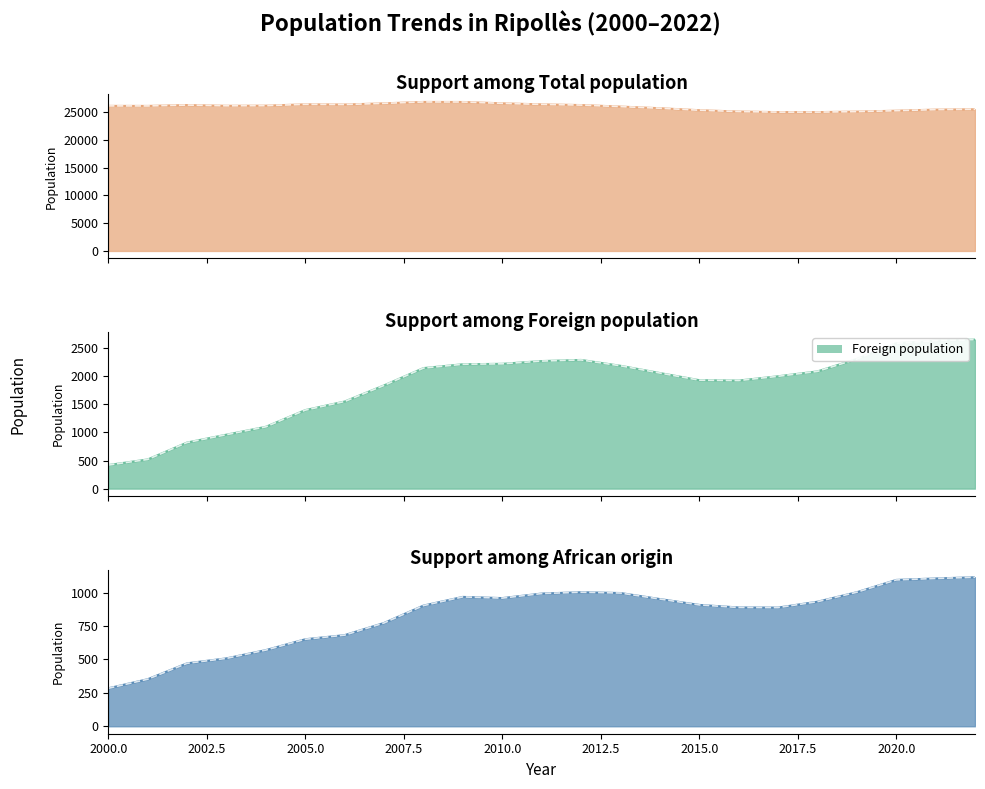

How many data points in African origin are less than 908?

11